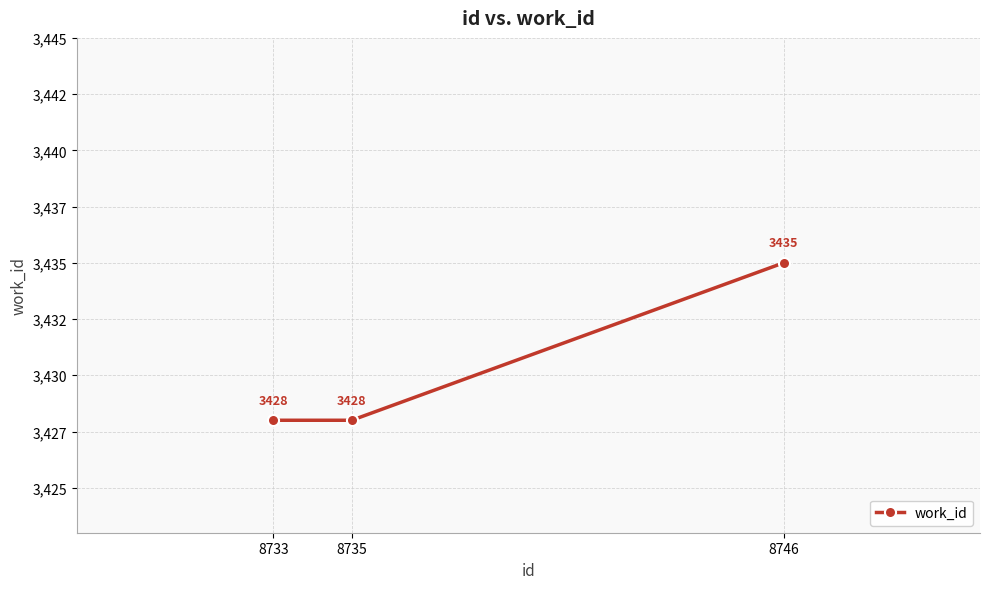

What is the value of the 1st point from the left?

3428